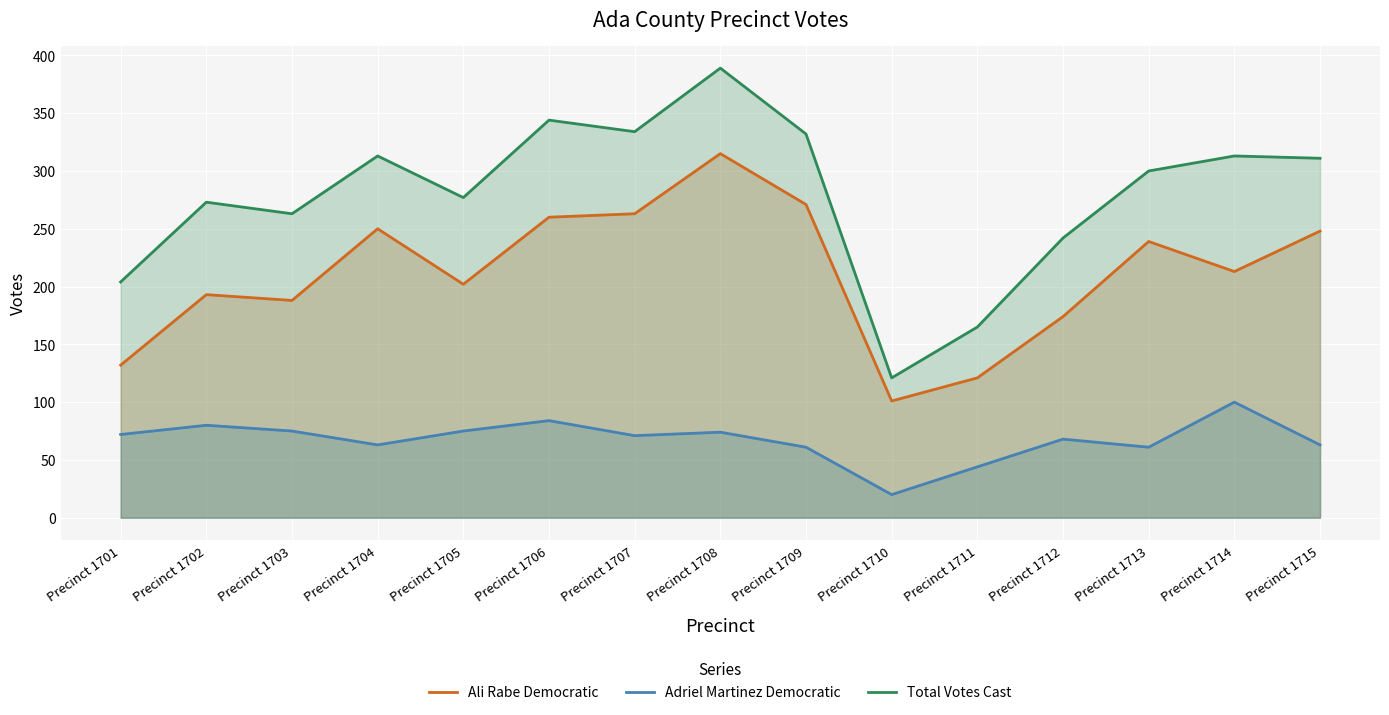

The value of Adriel Martinez Democratic at Precinct 1710 is 31. True or false?

False